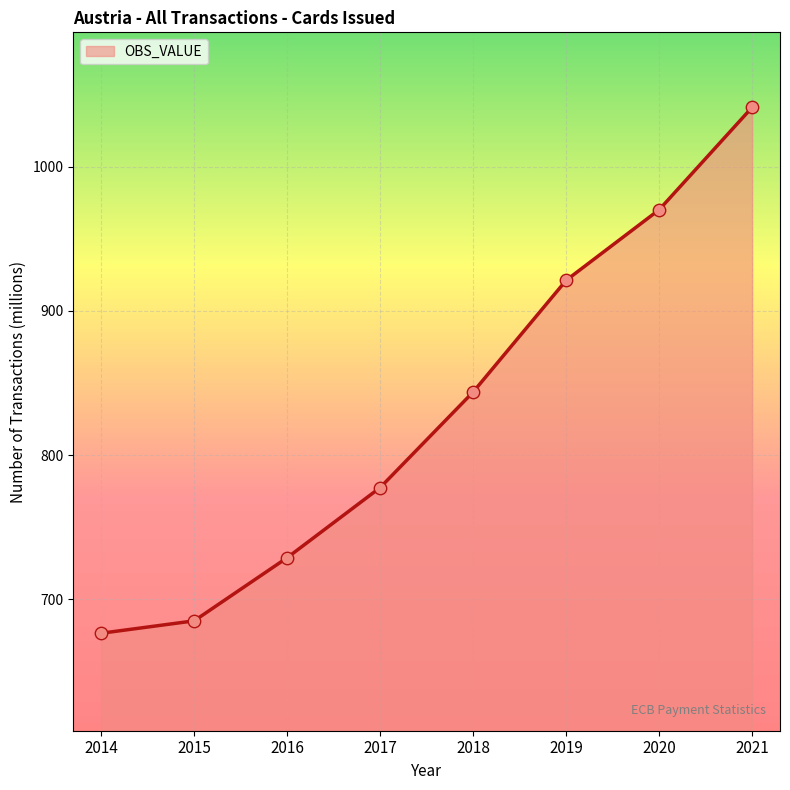

What is the ratio of the value at 2016 to the value at 2017?

0.9